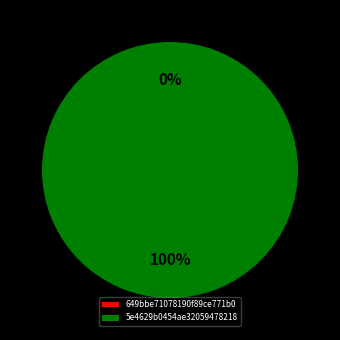

True or false: 649bbe71078190f89ce771b0 accounts for 0% of the total.

True